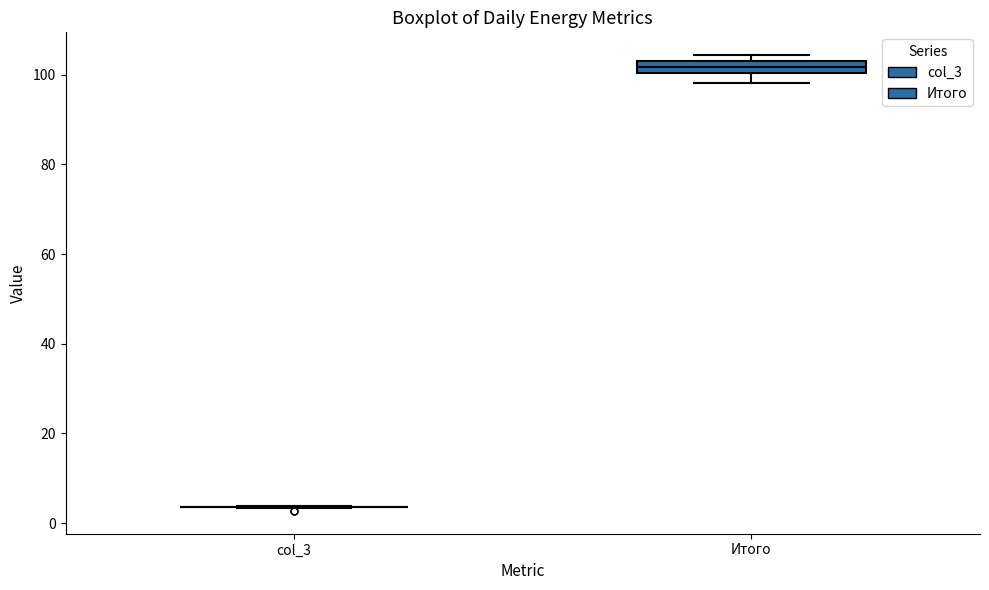

Where is the lower edge of the box for Итого on the y-axis? The values are not printed on the chart, so give them approximately, as read against the axis.

100